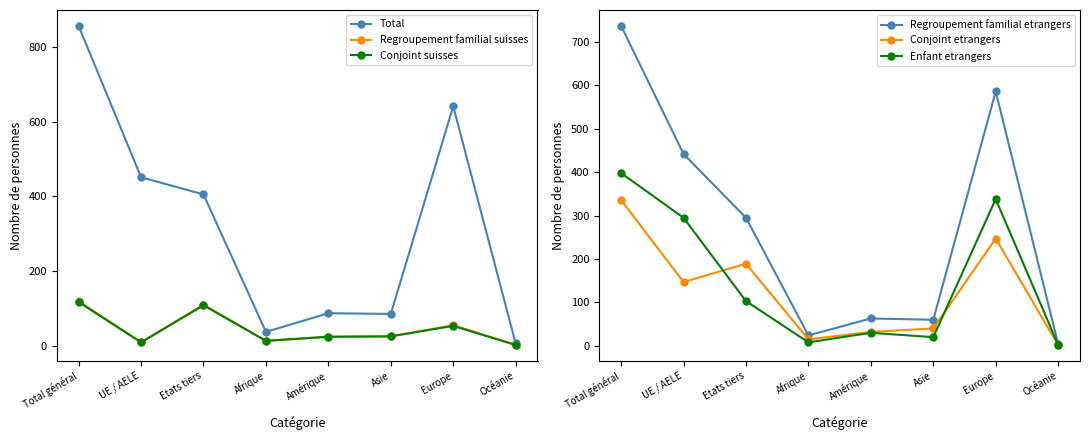

The Regroupement familial etrangers series shows 60 at Asie. True or false?

True